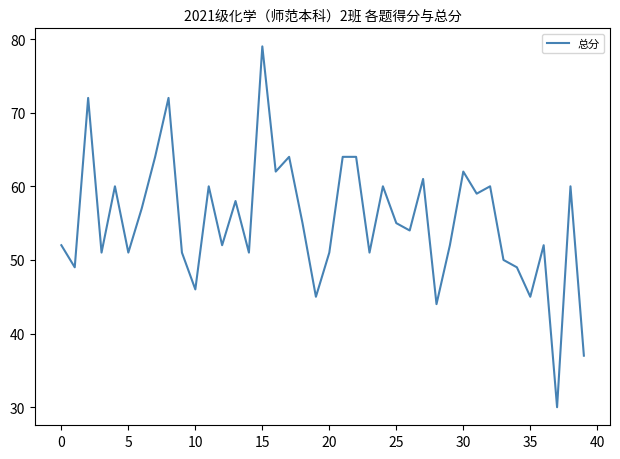

Is this an area chart (filled region under the line)?

No